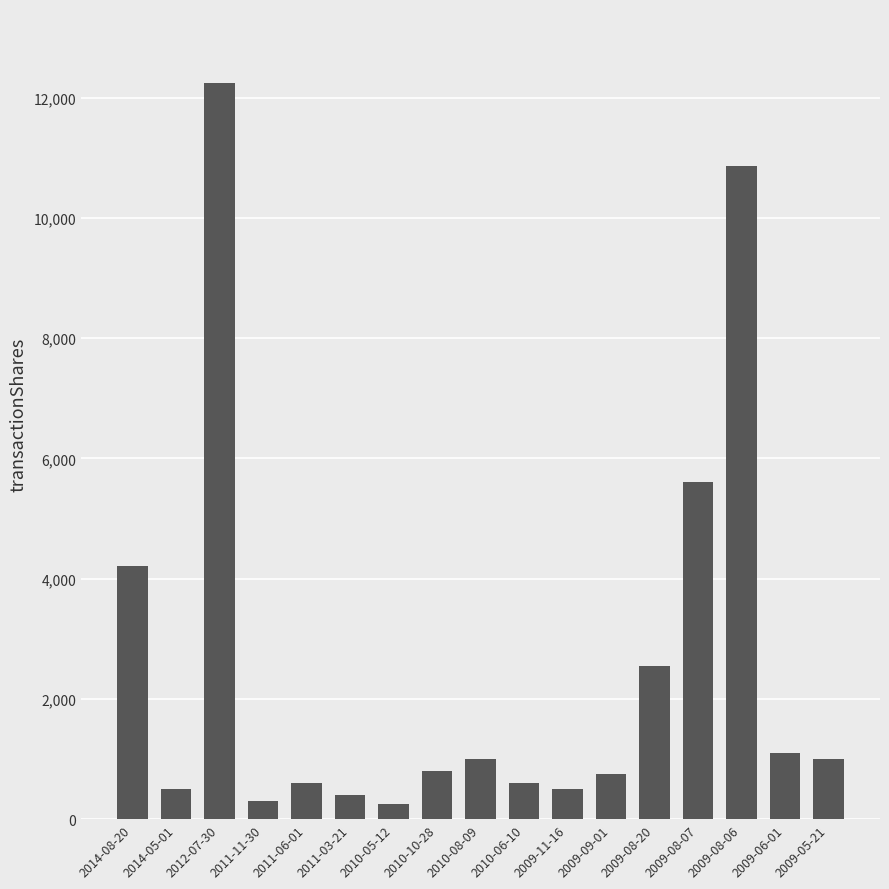

At which label is the value closest to 6250?

2009-08-07